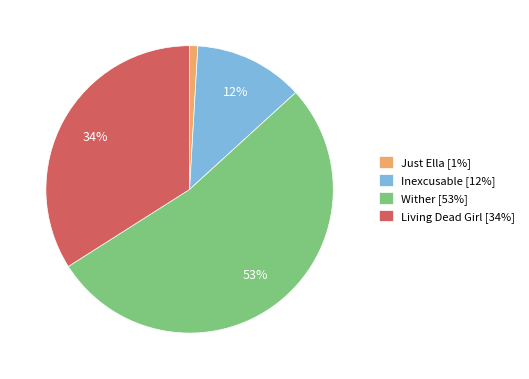

Do Just Ella [1%] and Inexcusable [12%] together represent more than half of the pie?

No